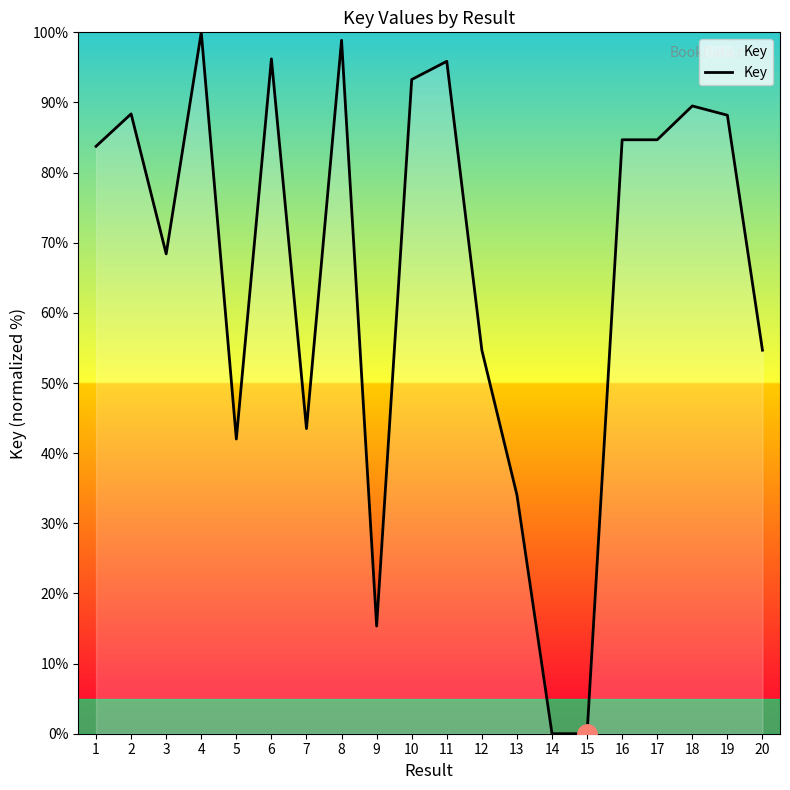

Approximately how many times larger is the value at 12 compared to 3?

0.8